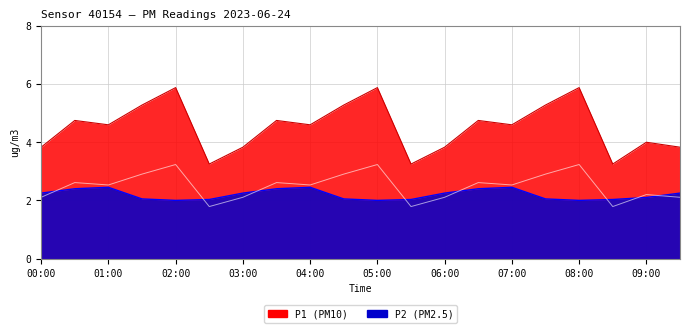

How many interior local peaks does the P2 series have?

3